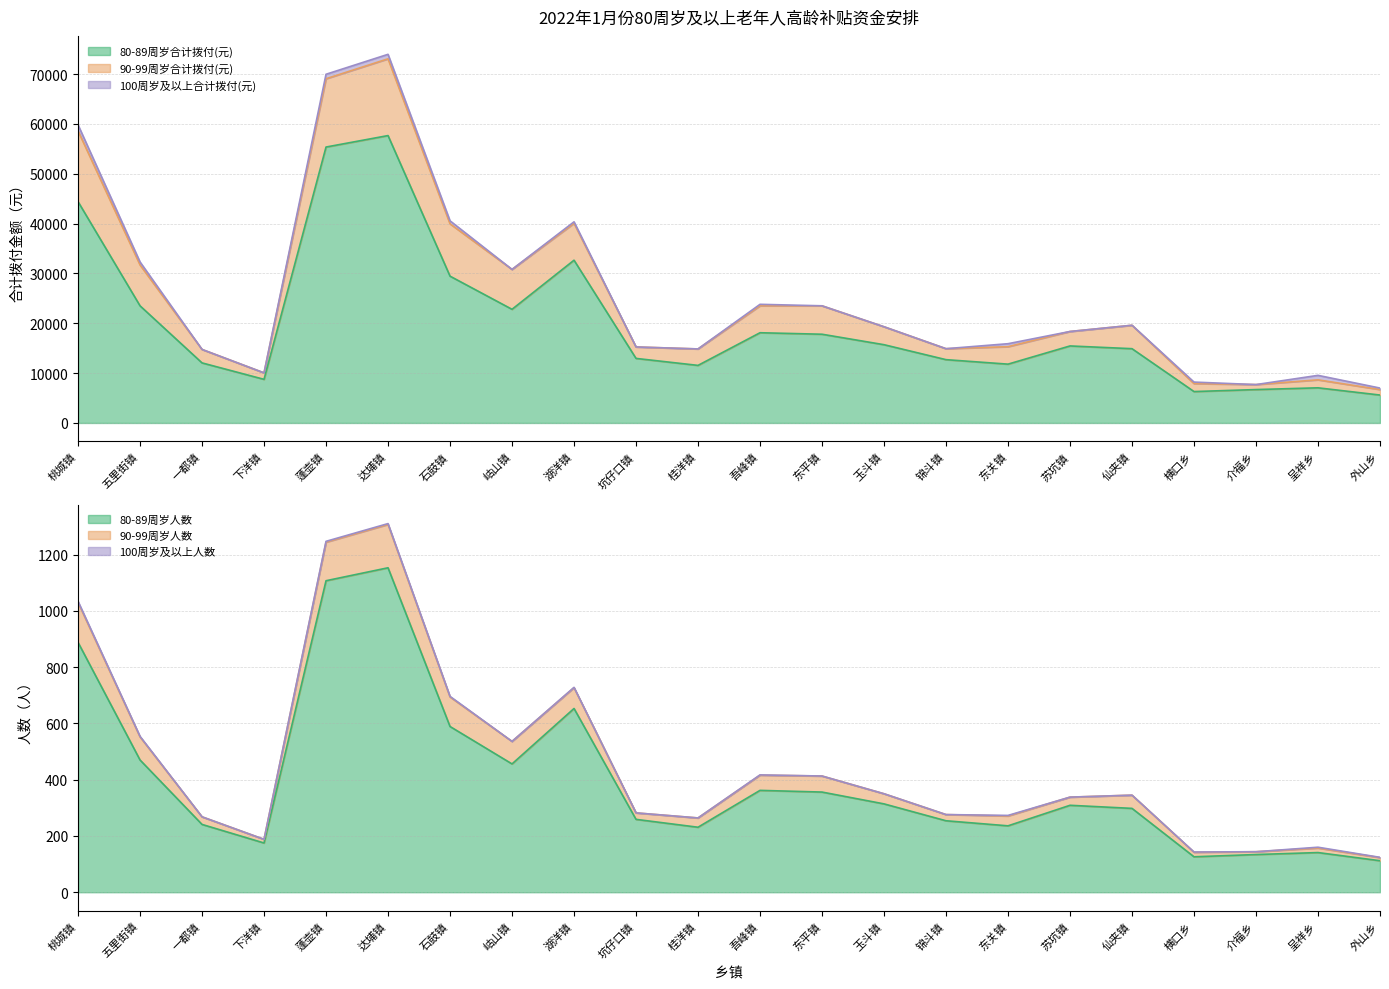

What position from the right is 坑仔口镇?

13